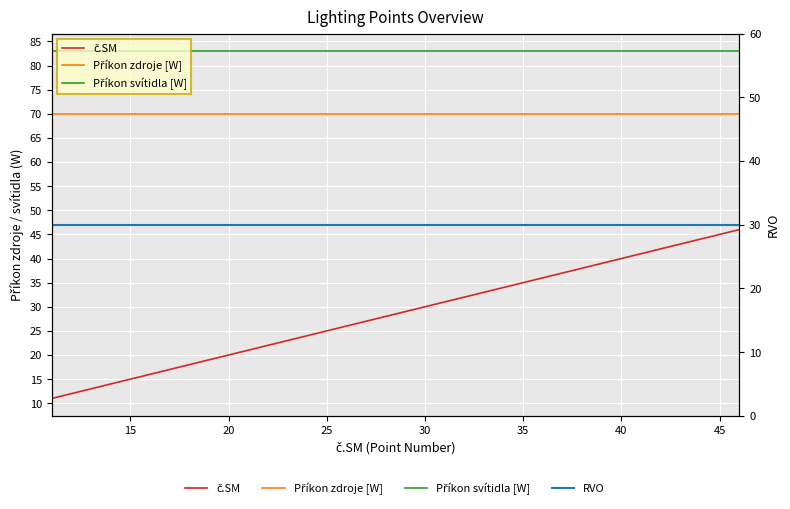

The value of Příkon zdroje [W] at 35 is 125. True or false?

False